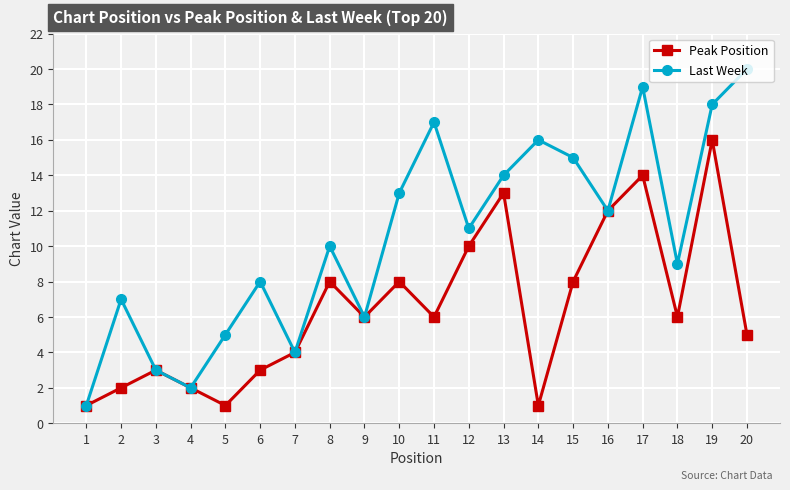

Which series has the largest total across all categories?

Last Week